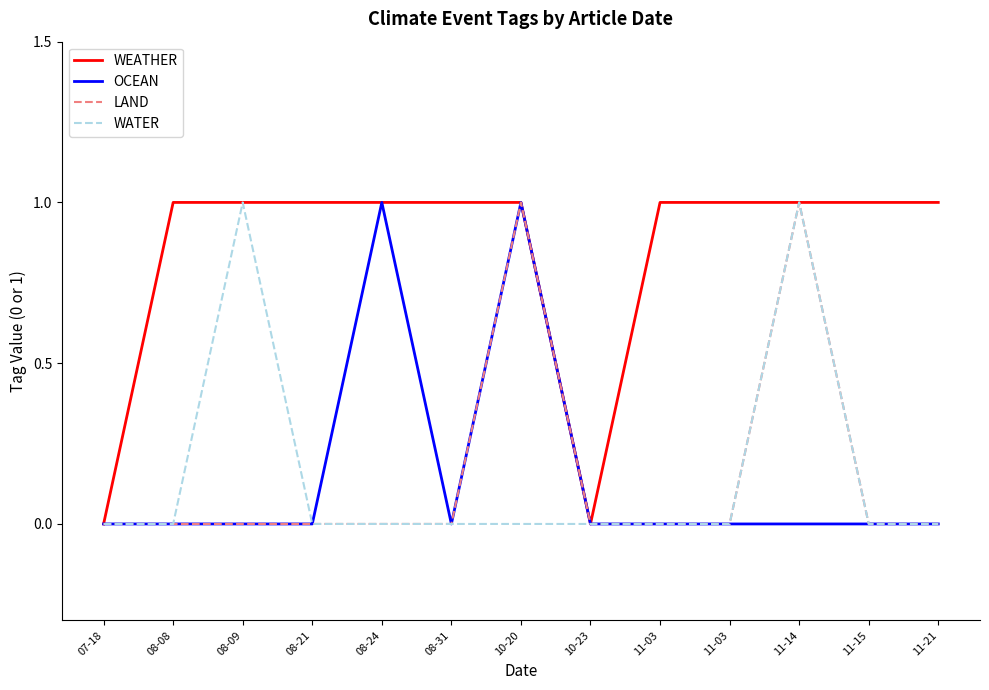

True or false: LAND and WEATHER intersect in this chart.

False